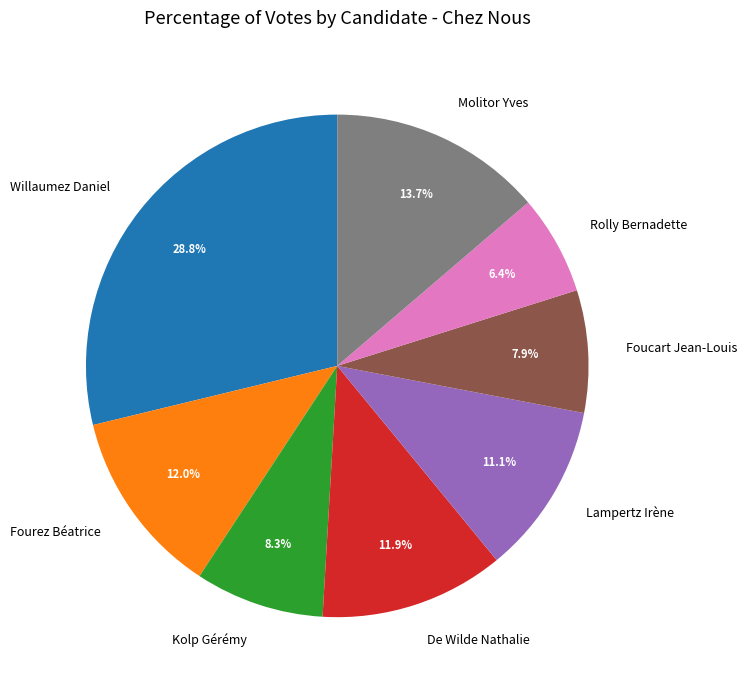

What percentage do De Wilde Nathalie and Fourez Béatrice together represent?

23.9%